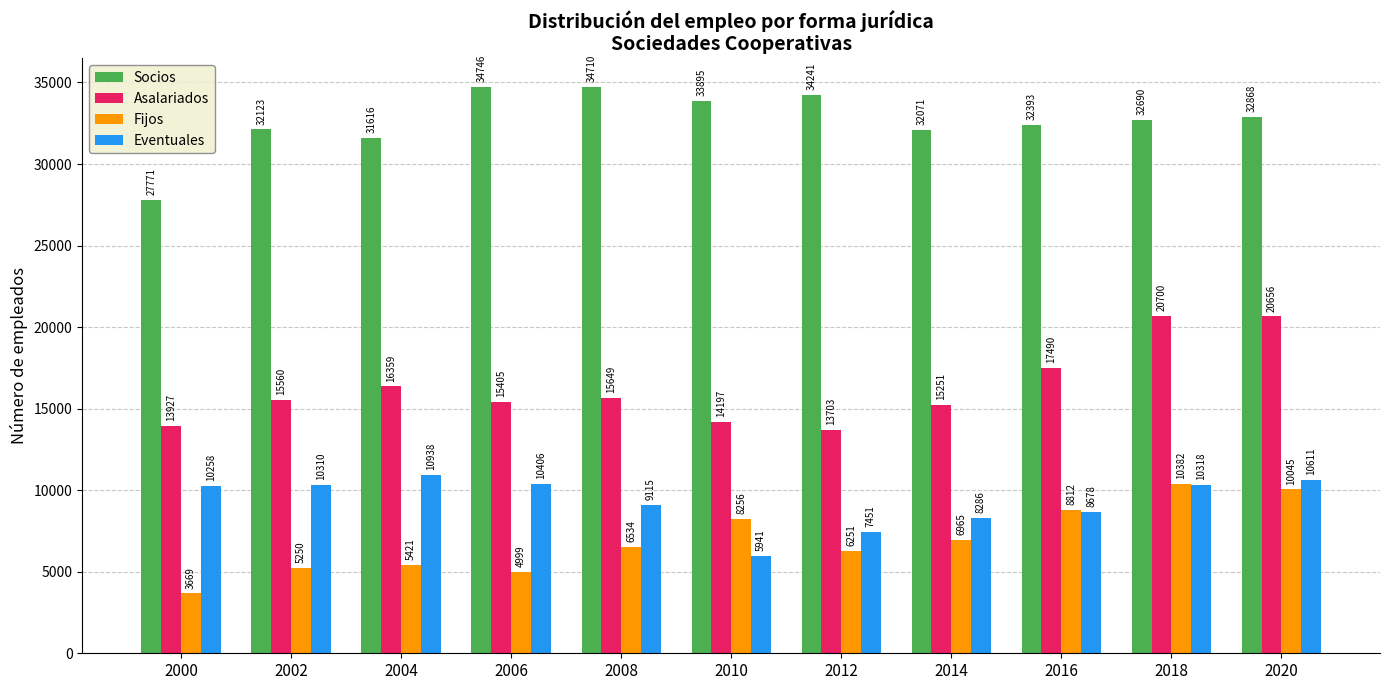

Which series has the widest spread of values?

Asalariados